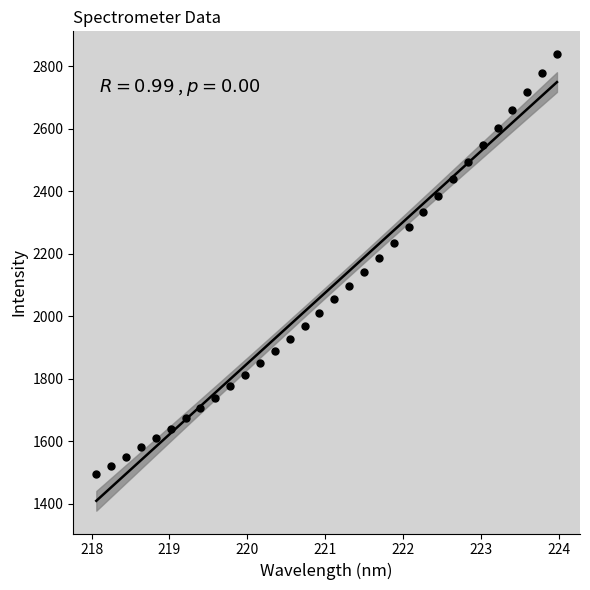

What is the range of X values (max minus min)?

5.9